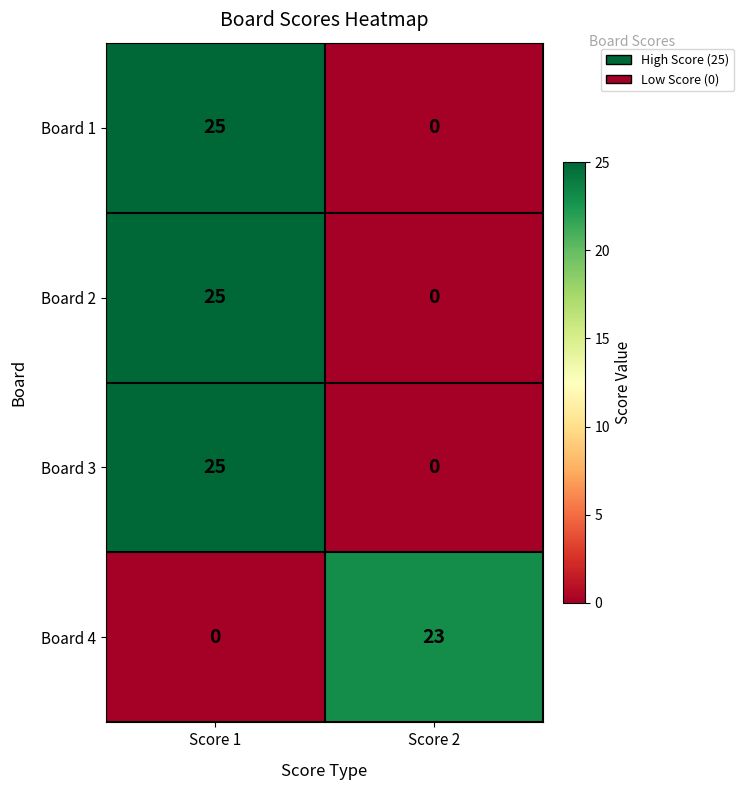

How many values in Board 1 are above zero?

1